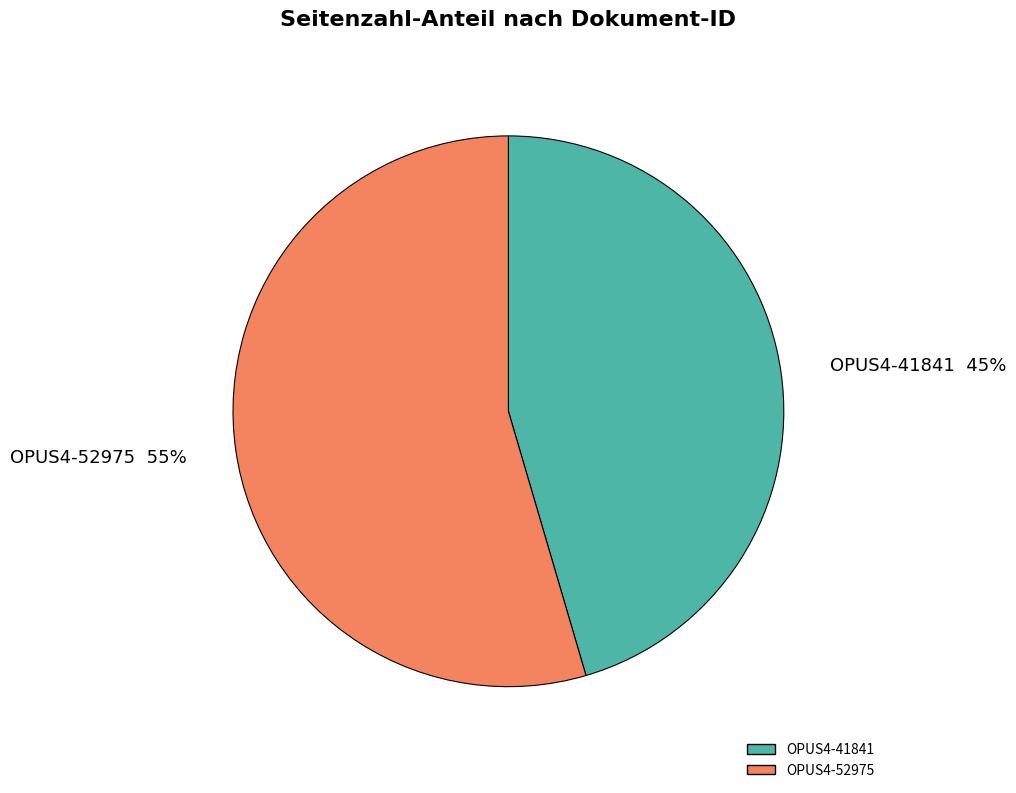

Do OPUS4-41841 and OPUS4-52975 together represent more than half of the pie?

Yes